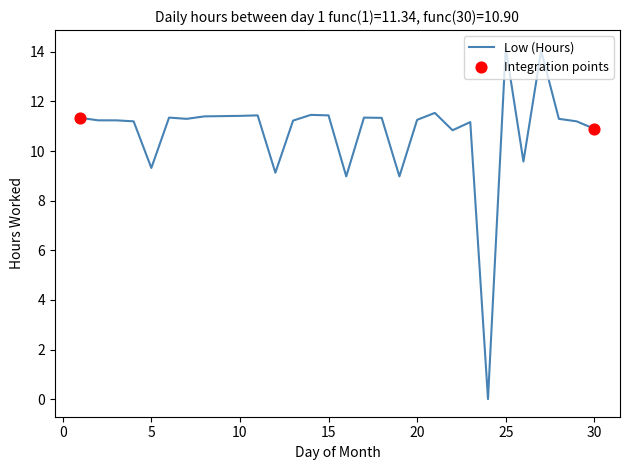

What is the greatest value displayed?

14.2